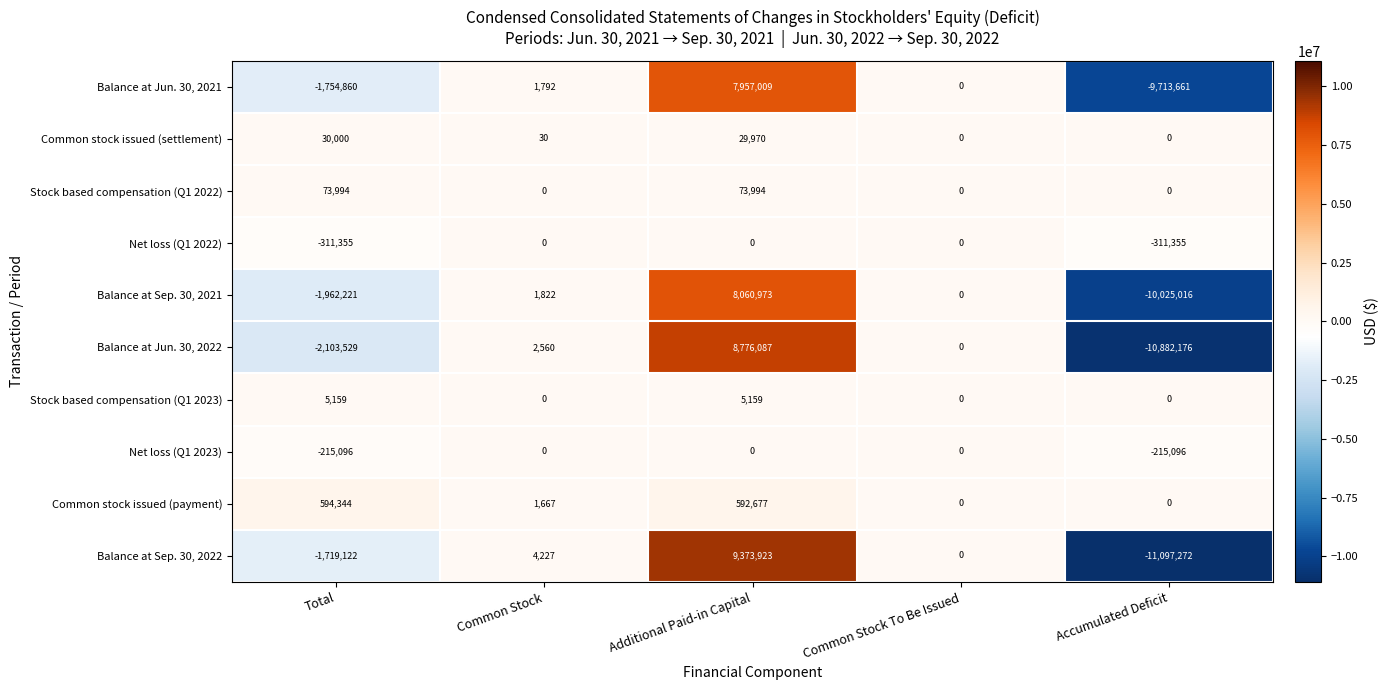

Which series has the widest spread of values?

Balance at Sep. 30, 2022